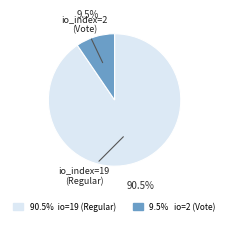

Does any single category account for the majority?

Yes